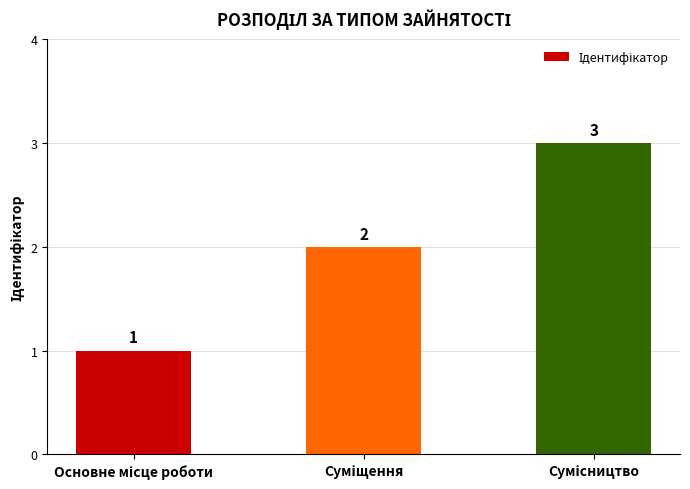

What is the smallest value displayed?

1